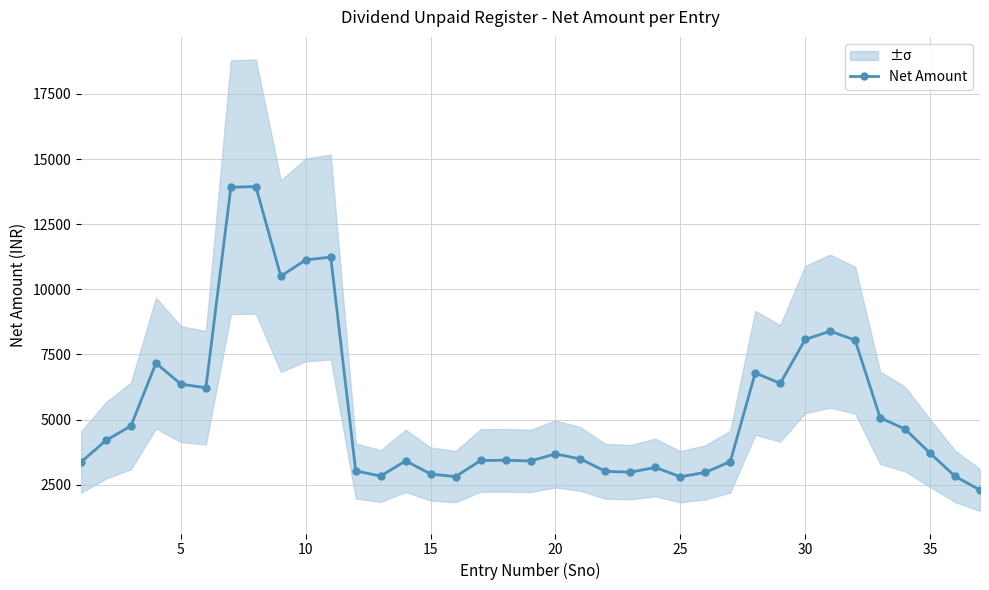

The value of Net Amount at 15 is 2908.8. True or false?

True